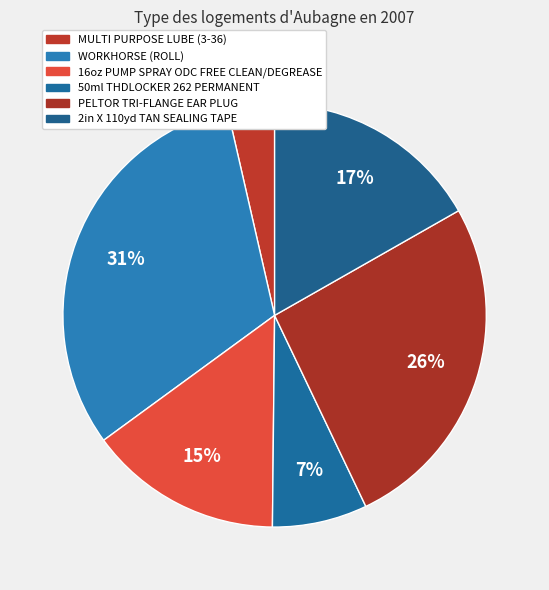

How many slices are in this pie chart?

6